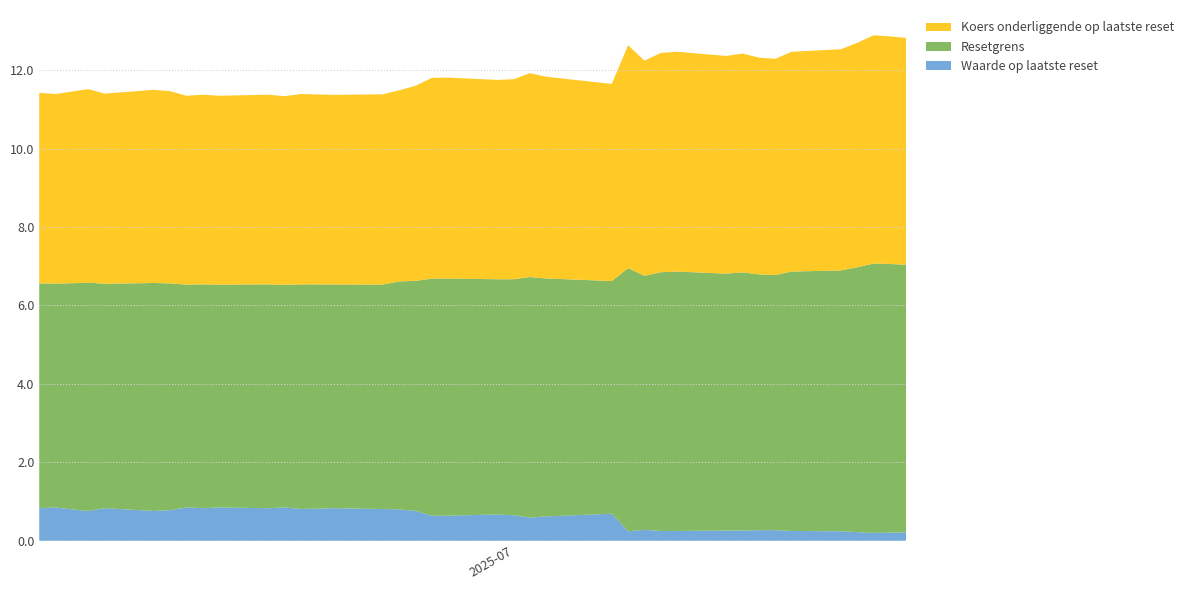

Reading left to right, what are all the values shown in this chart?

Waarde op laatste reset: 2025-07-25=0.2	2025-07-24=0.2	2025-07-23=0.2	2025-07-22=0.2	2025-07-21=0.2	2025-07-18=0.2	2025-07-17=0.3	2025-07-16=0.3	2025-07-15=0.3	2025-07-14=0.3	2025-07-11=0.2	2025-07-10=0.2	2025-07-09=0.3	2025-07-08=0.2	2025-07-07=0.7	2025-07-03=0.6	2025-07-02=0.6	2025-07-01=0.7	2025-06-30=0.7	2025-06-27=0.6	2025-06-26=0.6	2025-06-25=0.8	2025-06-24=0.8	2025-06-23=0.8	2025-06-20=0.8	2025-06-18=0.8	2025-06-17=0.8	2025-06-16=0.8	2025-06-13=0.8	2025-06-12=0.8	2025-06-11=0.8	2025-06-10=0.8	2025-06-09=0.8	2025-06-06=0.8	2025-06-05=0.8	2025-06-04=0.8	2025-06-03=0.8	2025-06-02=0.8
Resetgrens: 2025-07-25=6.8	2025-07-24=6.8	2025-07-23=6.9	2025-07-22=6.8	2025-07-21=6.7	2025-07-18=6.6	2025-07-17=6.5	2025-07-16=6.5	2025-07-15=6.6	2025-07-14=6.5	2025-07-11=6.6	2025-07-10=6.6	2025-07-09=6.5	2025-07-08=6.7	2025-07-07=5.9	2025-07-03=6.1	2025-07-02=6.1	2025-07-01=6.0	2025-06-30=6.0	2025-06-27=6.0	2025-06-26=6.0	2025-06-25=5.9	2025-06-24=5.8	2025-06-23=5.7	2025-06-20=5.7	2025-06-18=5.7	2025-06-17=5.7	2025-06-16=5.7	2025-06-13=5.7	2025-06-12=5.7	2025-06-11=5.7	2025-06-10=5.8	2025-06-09=5.8	2025-06-06=5.7	2025-06-05=5.8	2025-06-04=5.8	2025-06-03=5.7	2025-06-02=5.7
Koers onderliggende op laatste reset: 2025-07-25=5.8	2025-07-24=5.8	2025-07-23=5.8	2025-07-22=5.7	2025-07-21=5.6	2025-07-18=5.6	2025-07-17=5.5	2025-07-16=5.5	2025-07-15=5.6	2025-07-14=5.5	2025-07-11=5.6	2025-07-10=5.6	2025-07-09=5.5	2025-07-08=5.7	2025-07-07=5.0	2025-07-03=5.1	2025-07-02=5.2	2025-07-01=5.1	2025-06-30=5.1	2025-06-27=5.1	2025-06-26=5.1	2025-06-25=5.0	2025-06-24=4.9	2025-06-23=4.8	2025-06-20=4.8	2025-06-18=4.9	2025-06-17=4.8	2025-06-16=4.8	2025-06-13=4.8	2025-06-12=4.8	2025-06-11=4.8	2025-06-10=4.9	2025-06-09=4.9	2025-06-06=4.8	2025-06-05=4.9	2025-06-04=4.9	2025-06-03=4.8	2025-06-02=4.9